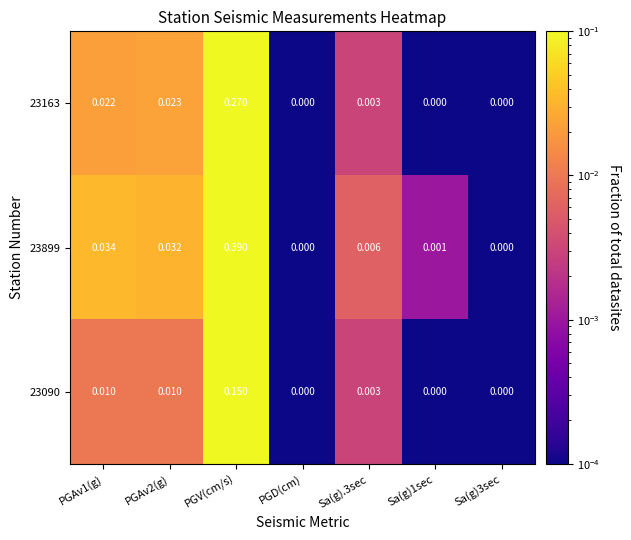

Is the value of 23090 at PGAv1(g) greater than the value of 23899 at Sa(g)3sec?

Yes